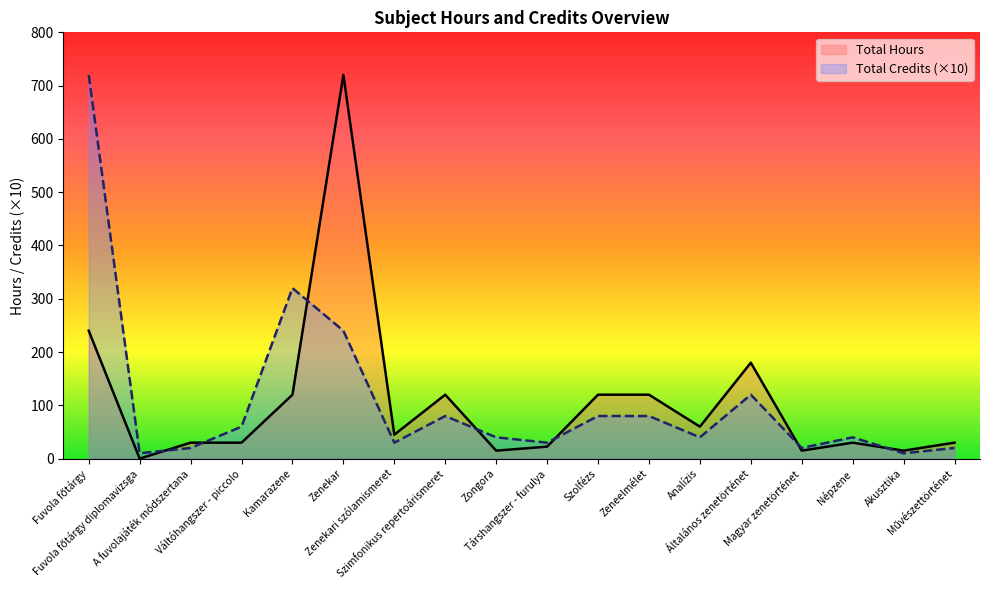

Rank the series by their maximum value, from lowest to highest.

Total Hours, Total Credits